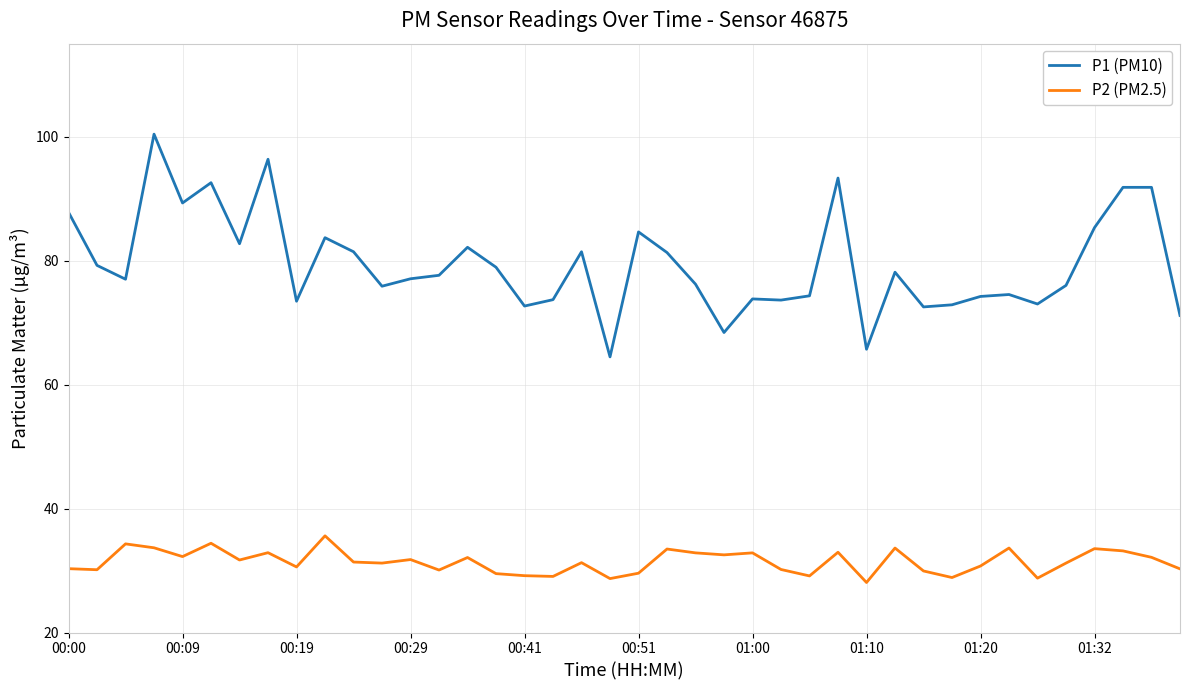

What is the lowest value of the P1 (PM10) series?

64.5